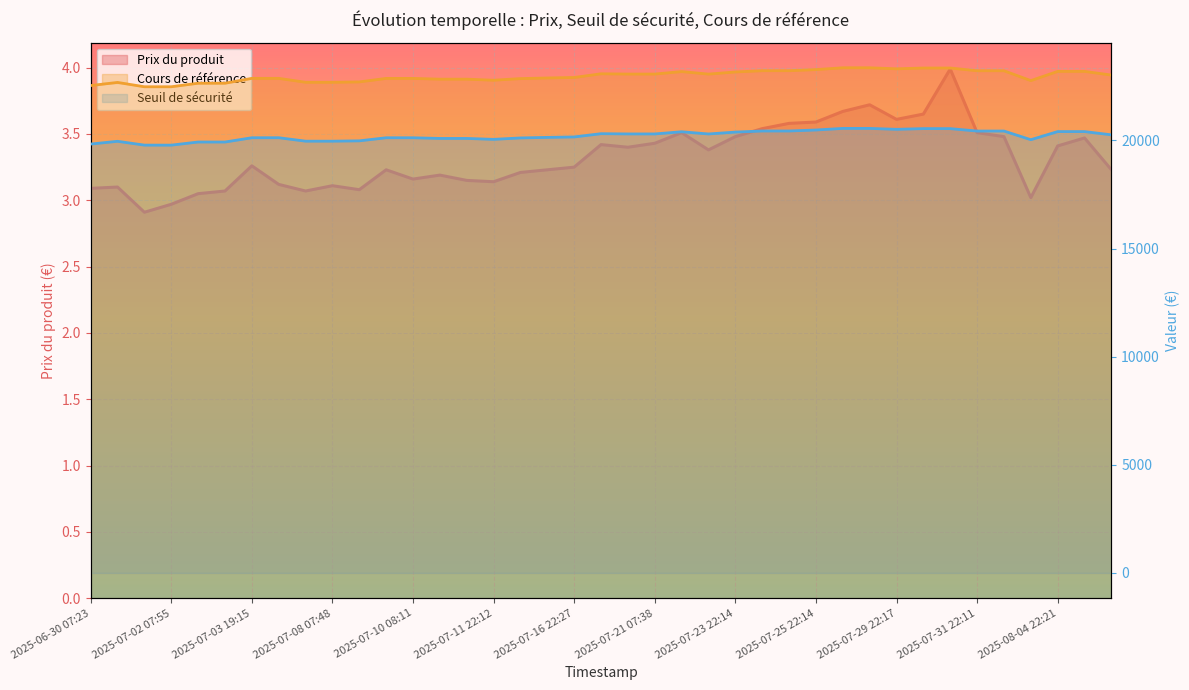

True or false: Cours de référence has more than 2 interior local peaks.

True